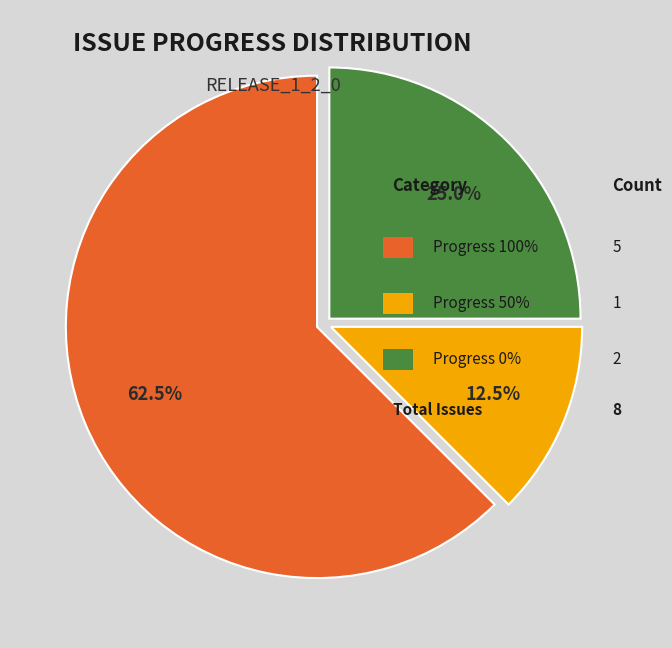

Is there a majority slice in this chart?

Yes